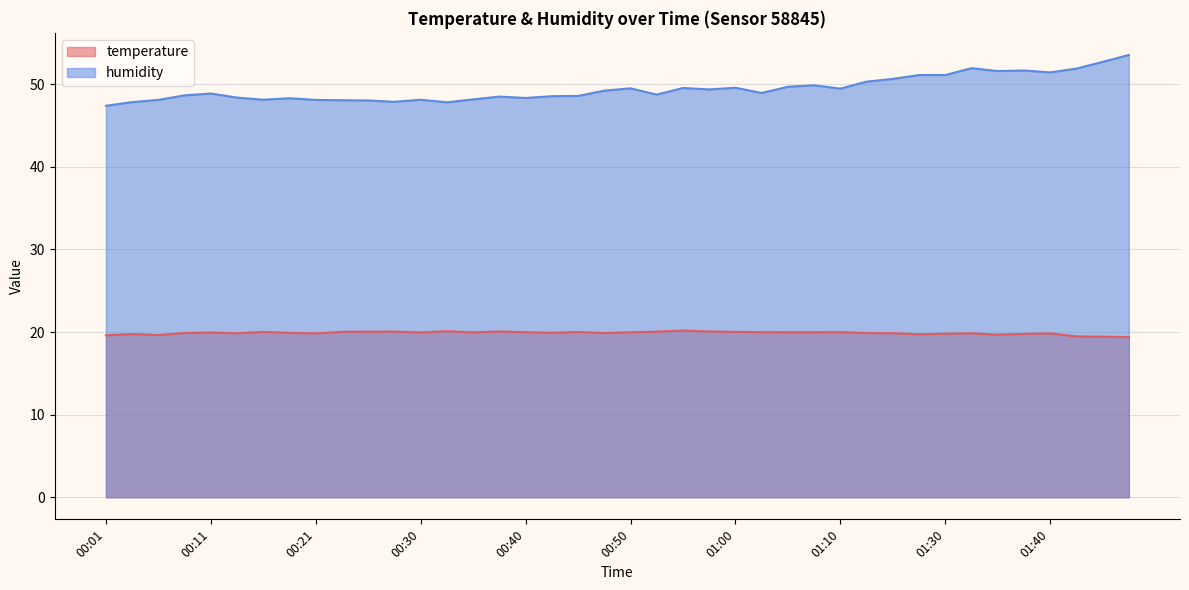

True or false: temperature and humidity intersect in this chart.

False